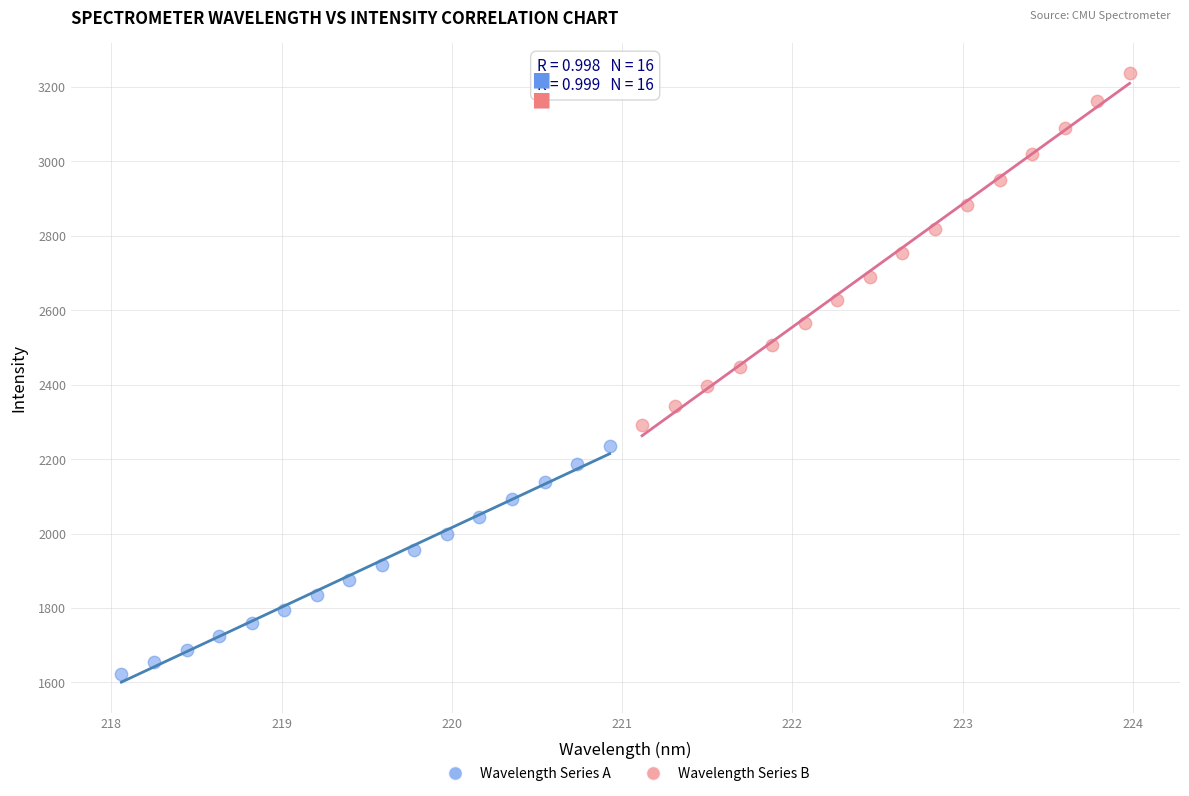

Which series reaches the minimum Y coordinate?

Wavelength Series A